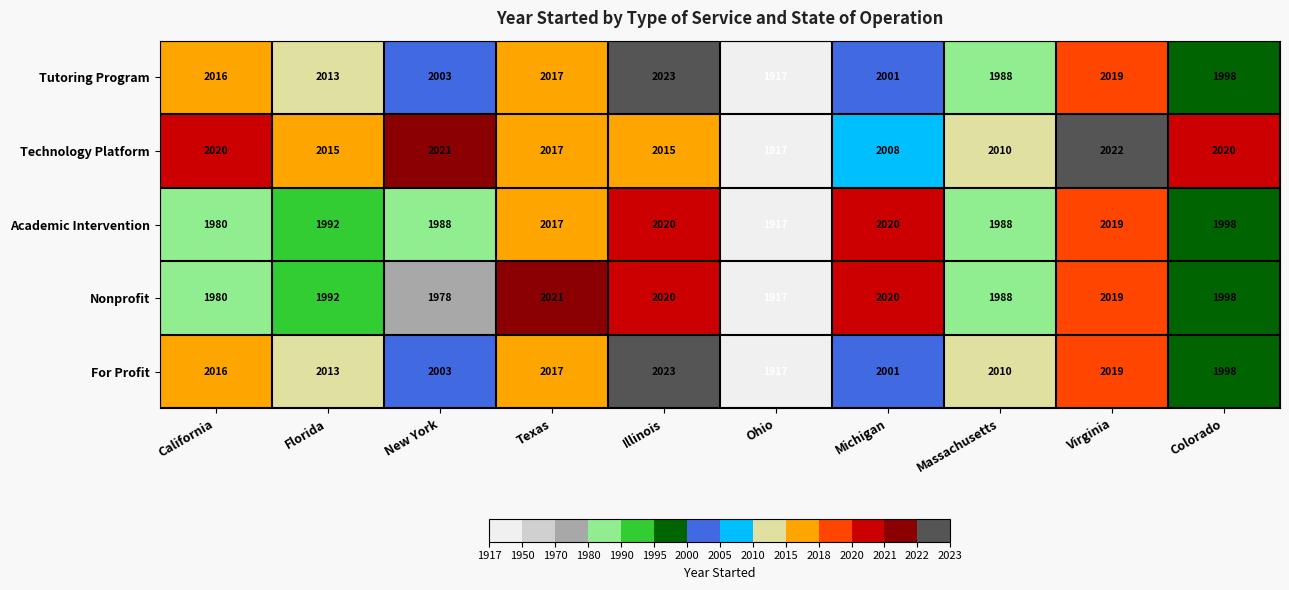

What is the difference between the Tutoring Program values at Ohio and Virginia?

102